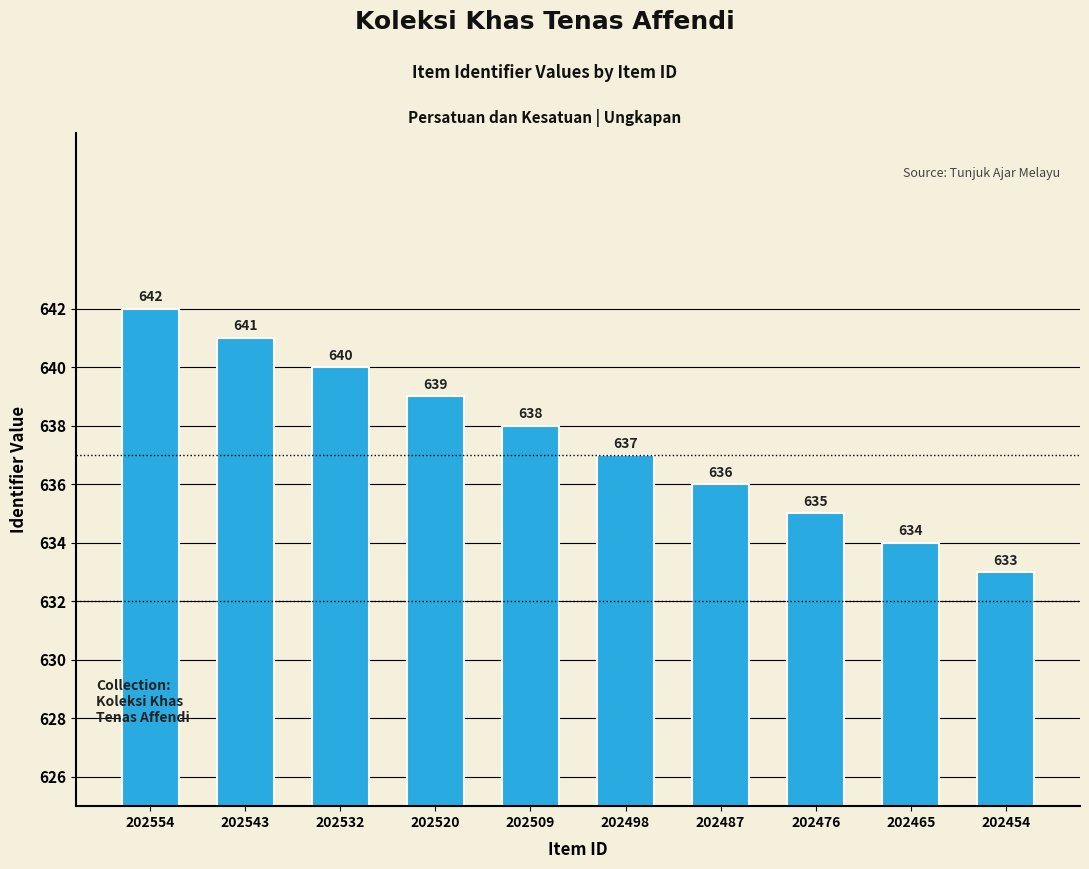

The chart shows a value of 636 at 202487. True or false?

True